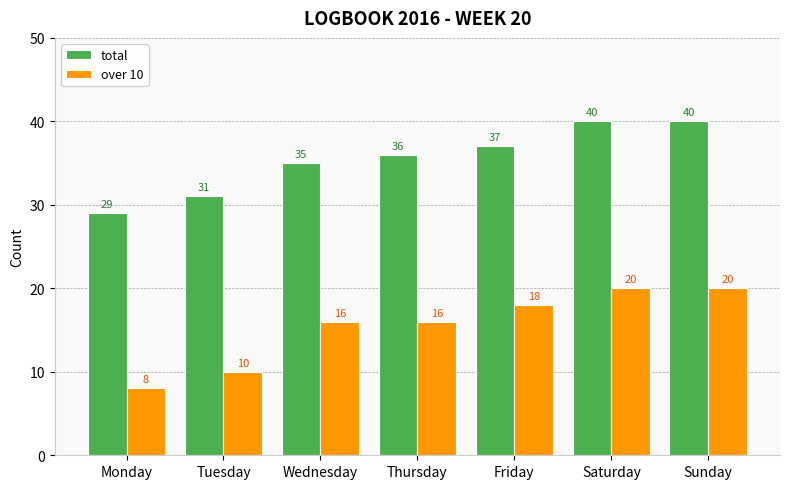

Are the bars grouped side by side (vs. stacked)?

Yes